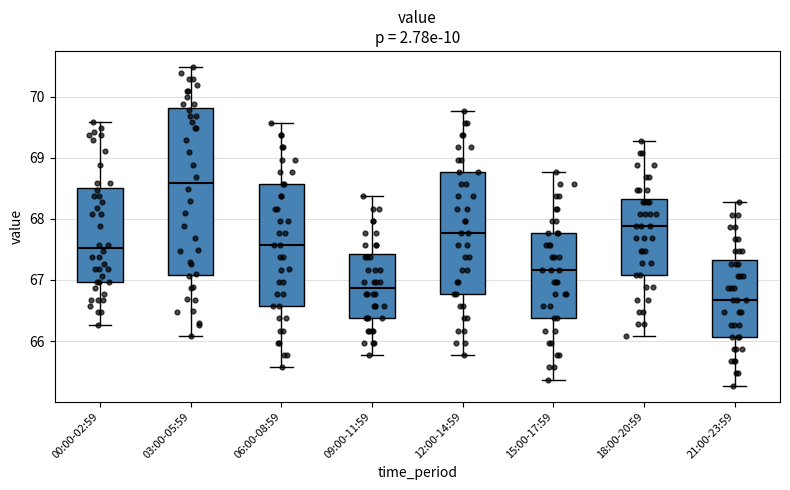

Which box is the tallest, from its lower edge to its upper edge?

03:00-05:59